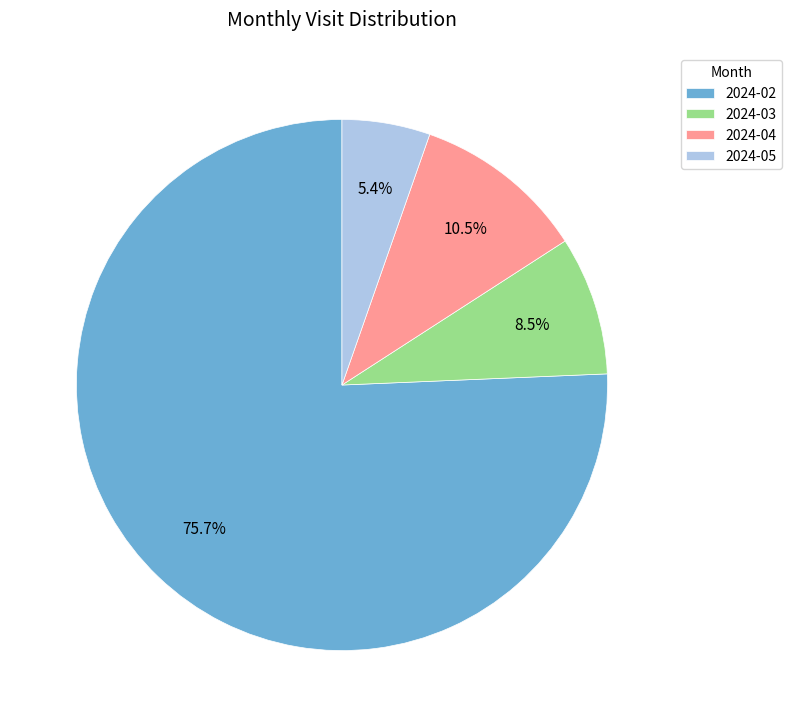

What is the smallest slice in the pie chart?

2024-05